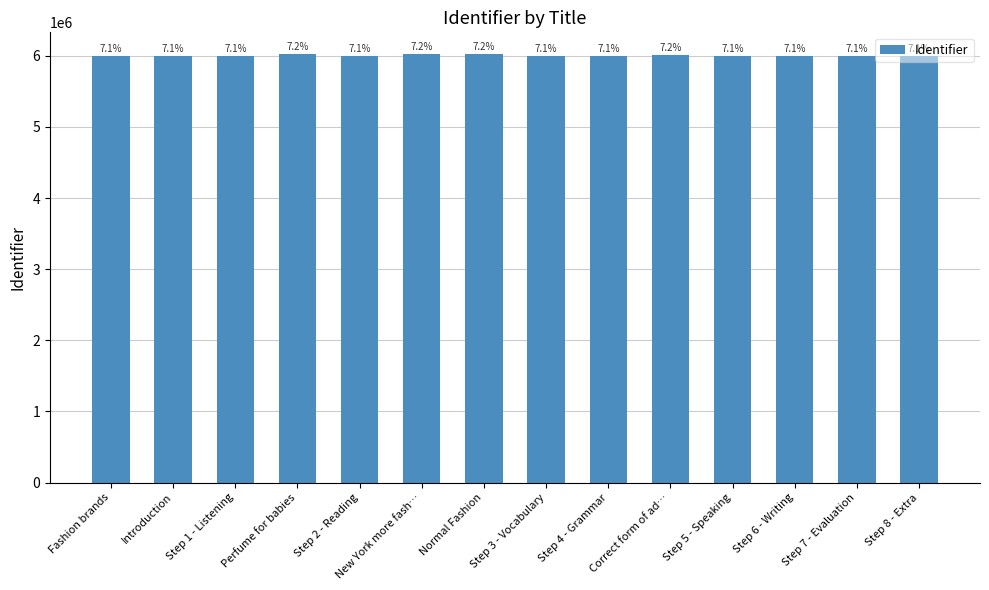

Does the chart contain any negative values?

No